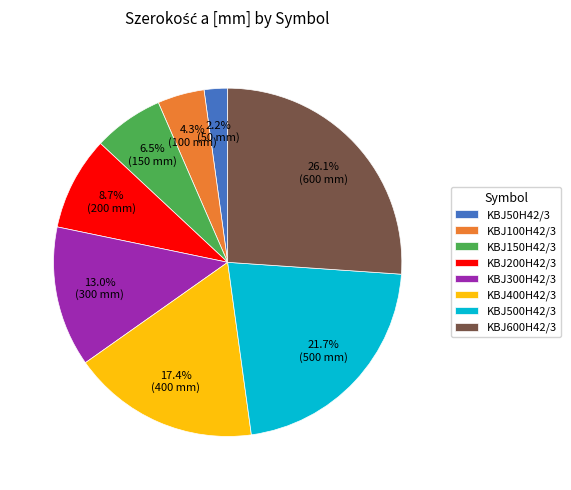

Which has a higher value, KBJ100H42/3 or KBJ50H42/3?

KBJ100H42/3